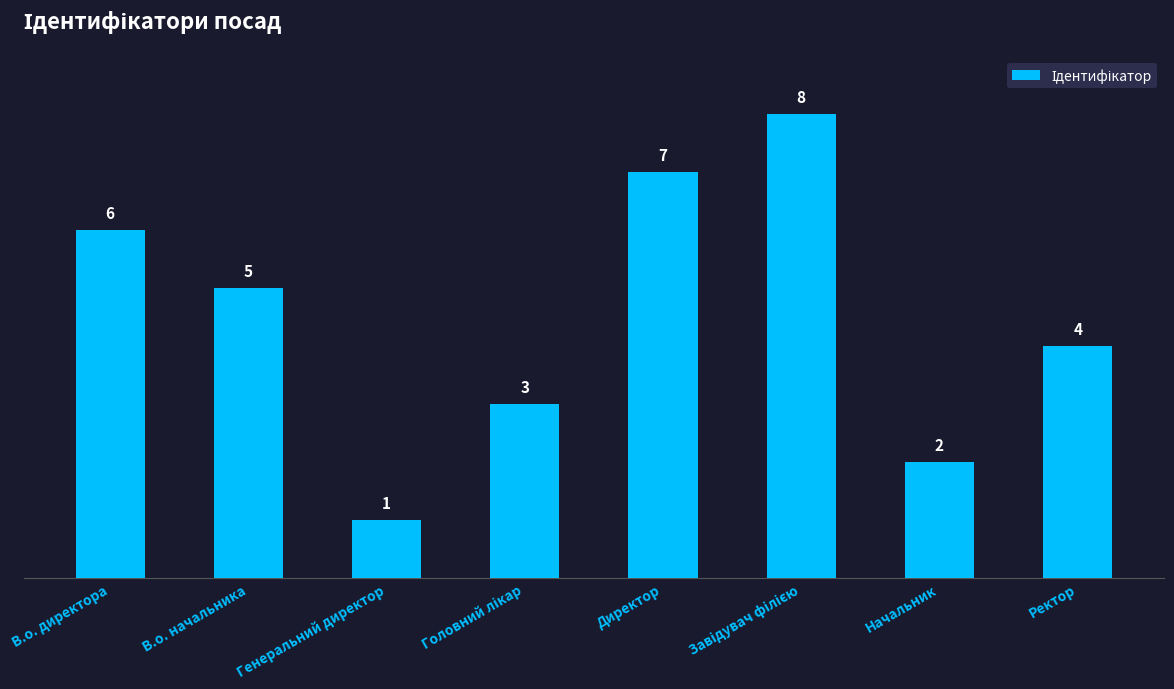

Reading left to right, what are all the values shown in this chart?

6	5	1	3	7	8	2	4